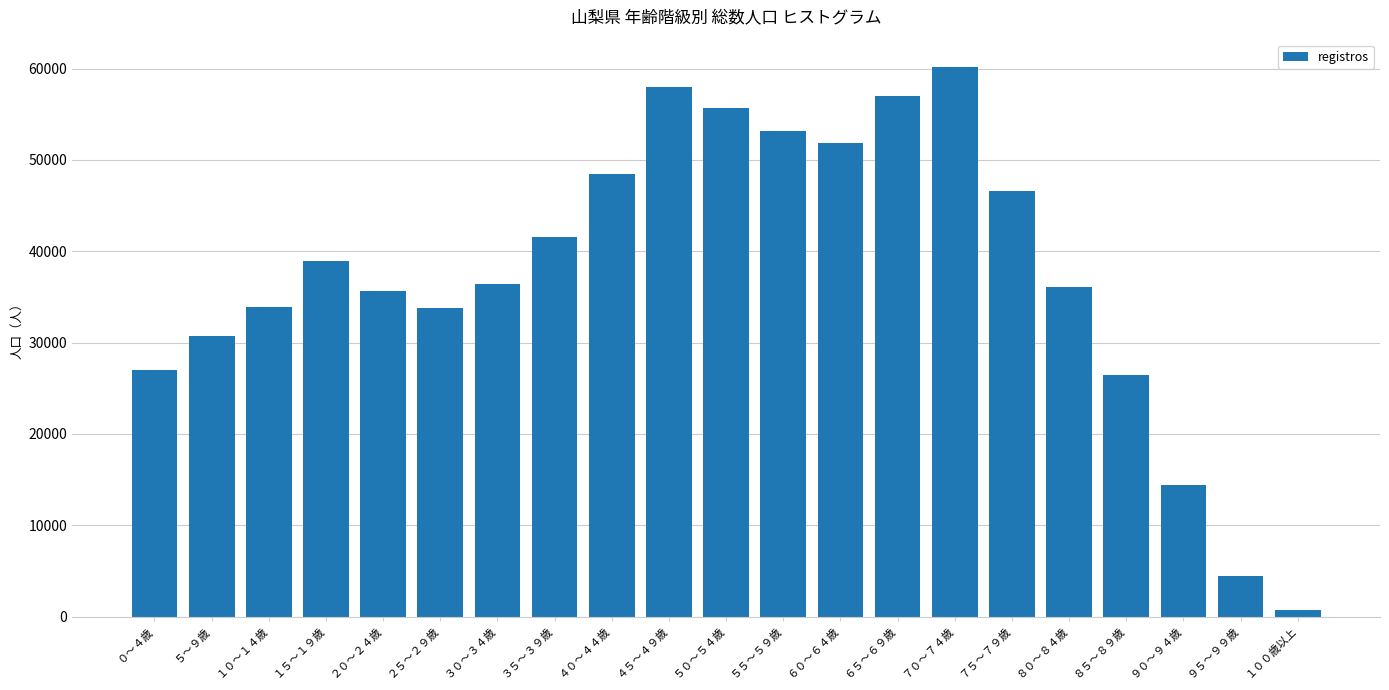

What is the label of the 1st bar from the right?

１００歳以上